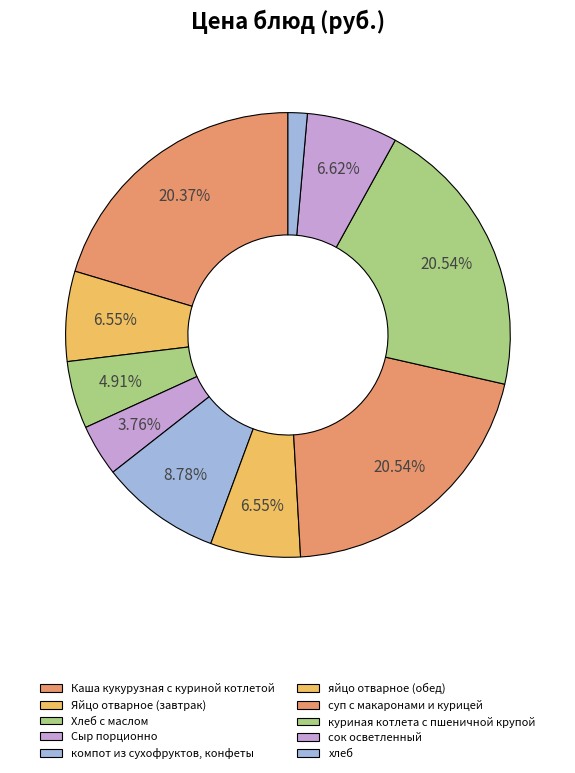

Is it true that хлеб is 1% of the pie?

True